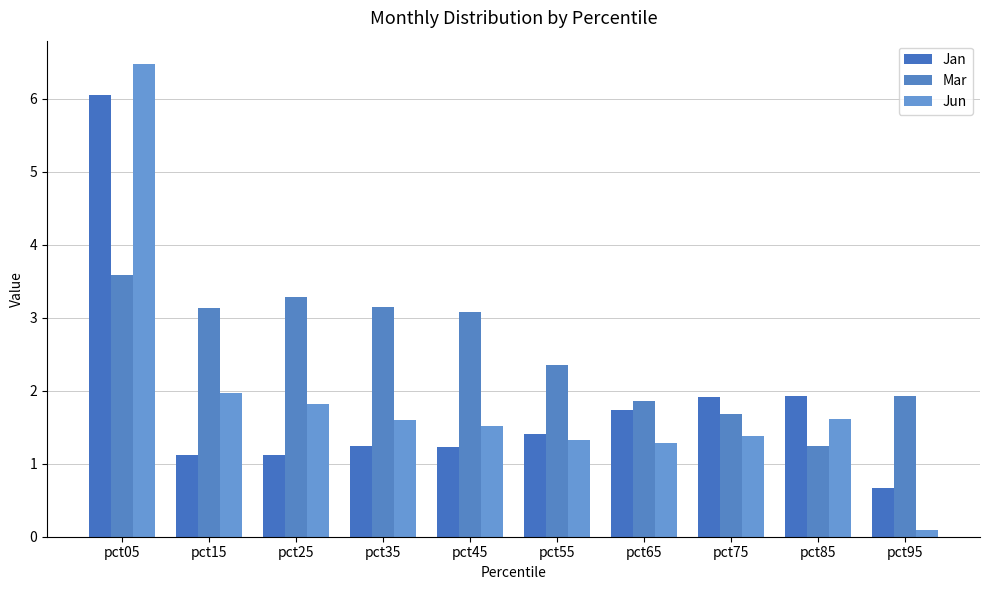

What are all the series names shown in the legend?

Jan, Mar, Jun